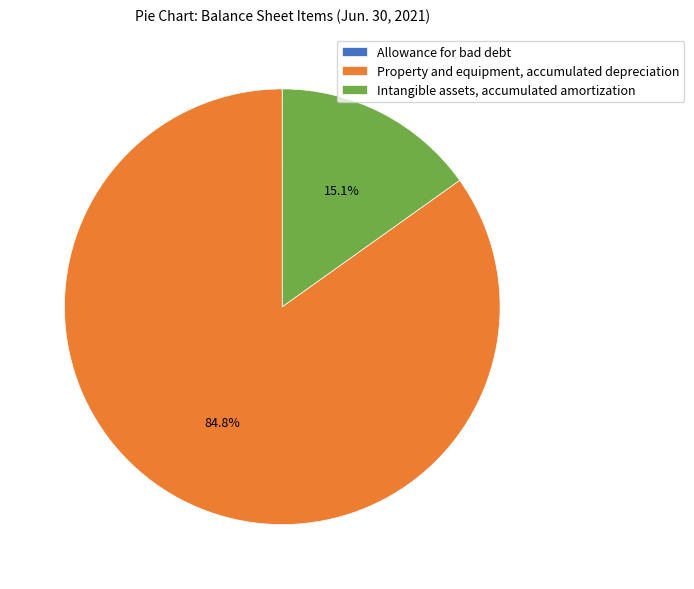

Which category has the biggest portion of the pie?

Property and equipment, accumulated depreciation